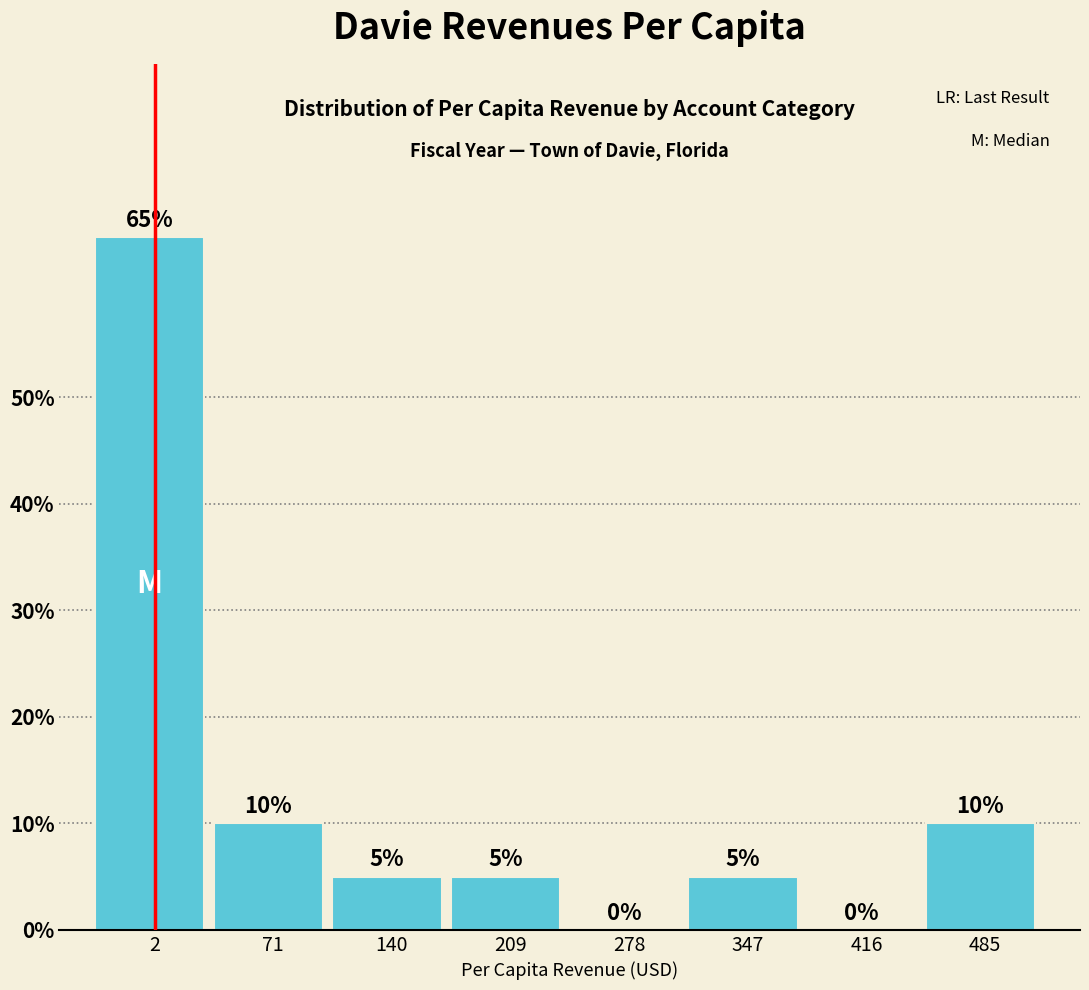

Reading left to right, transcribe all the data shown in this chart.

2=65	71=10	140=5	209=5	278=0	347=5	416=0	485=10